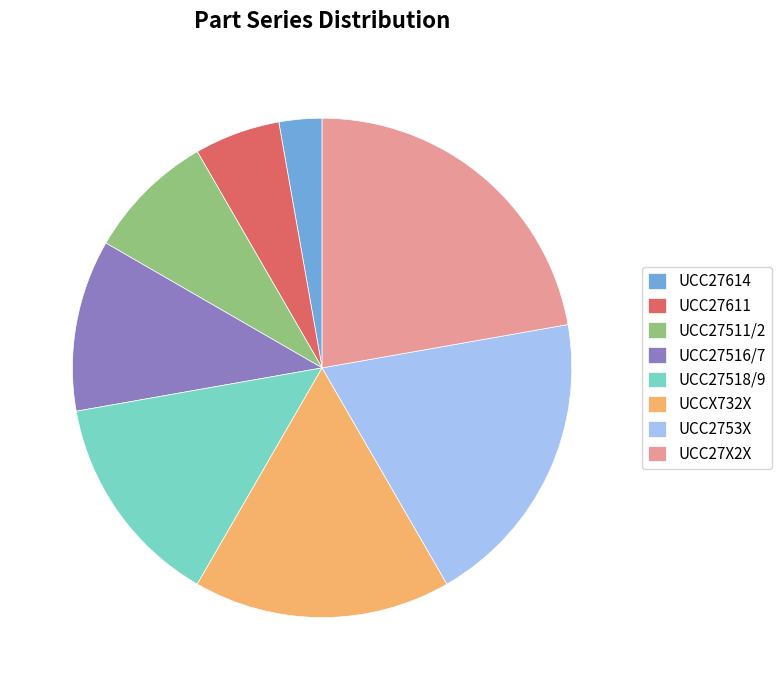

Rank the categories by value from lowest to highest.

UCC27614, UCC27611, UCC27511/2, UCC27516/7, UCC27518/9, UCCX732X, UCC2753X, UCC27X2X